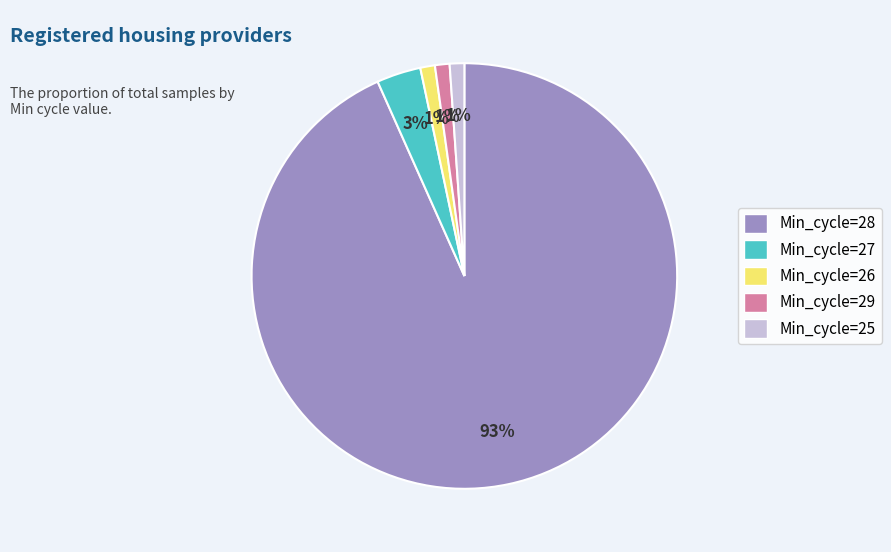

Which slice is the largest?

Min_cycle=28